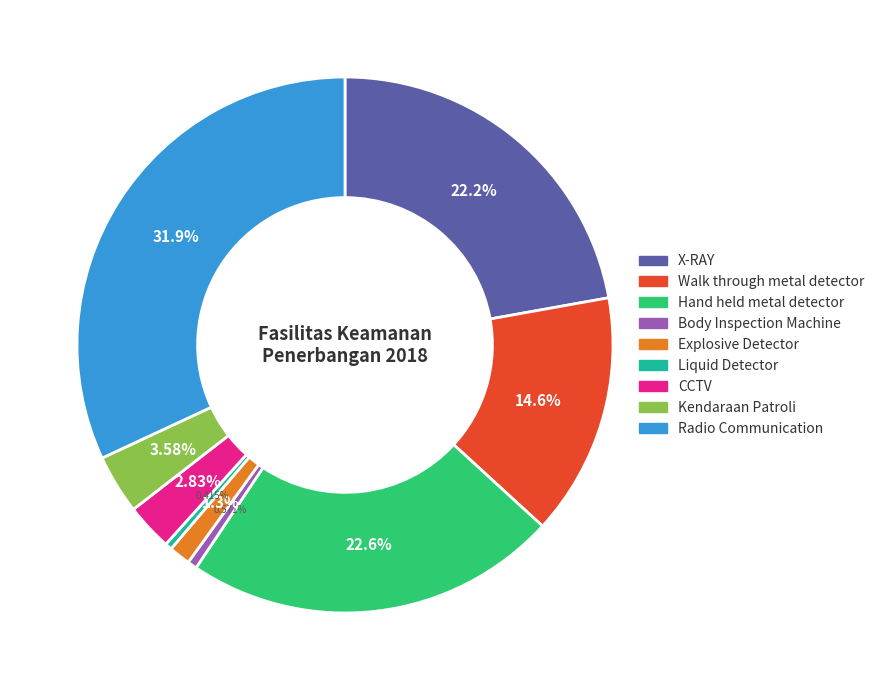

Do Body Inspection Machine and Hand held metal detector together represent more than half of the pie?

No